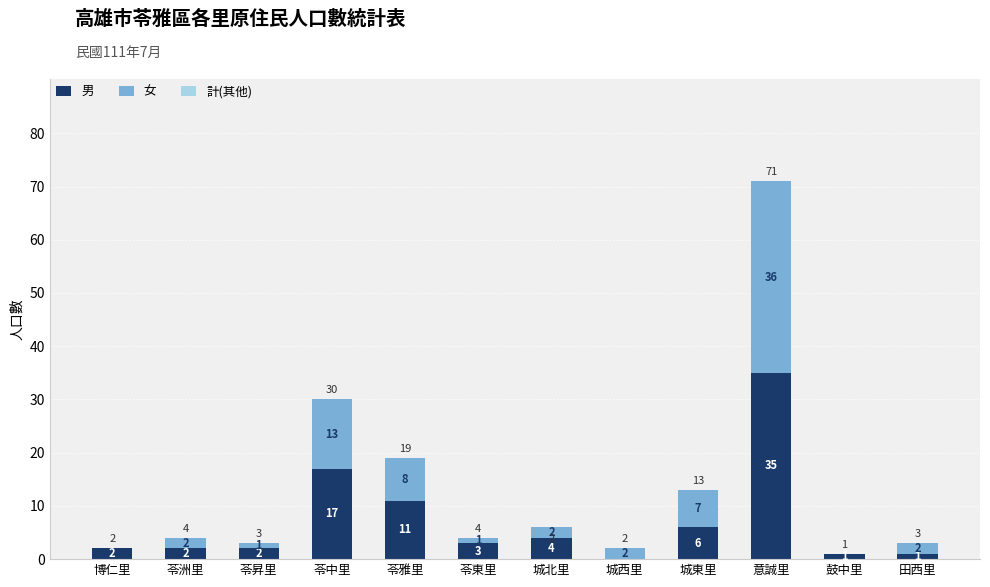

Is it true that 男 equals 1 at 鼓中里?

True